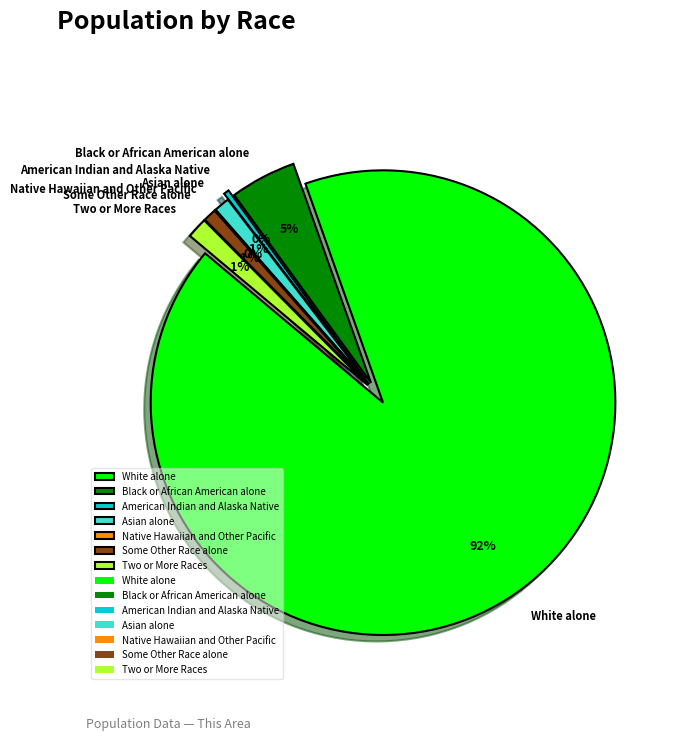

To the nearest percent, what percentage of the pie is Two or More Races?

1%